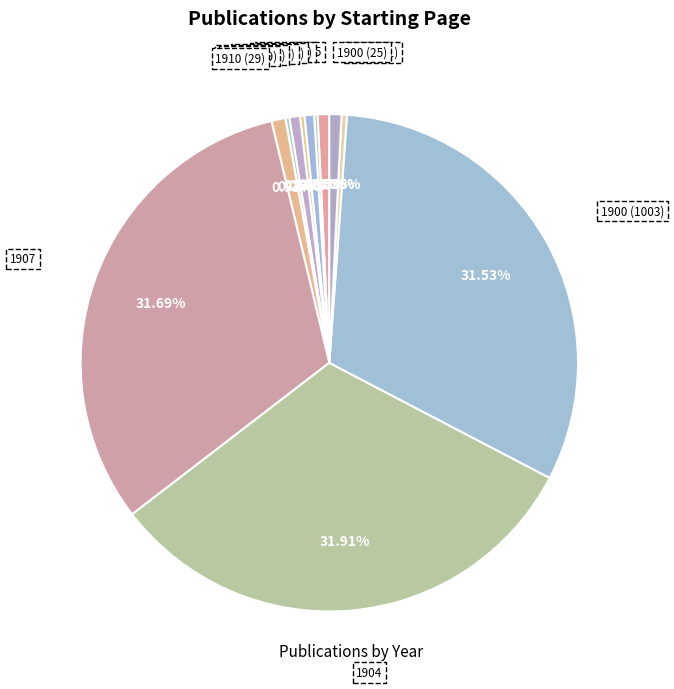

What is the ratio of the value at 1910 (29) to the value at 1911 (9-10)?

3.2